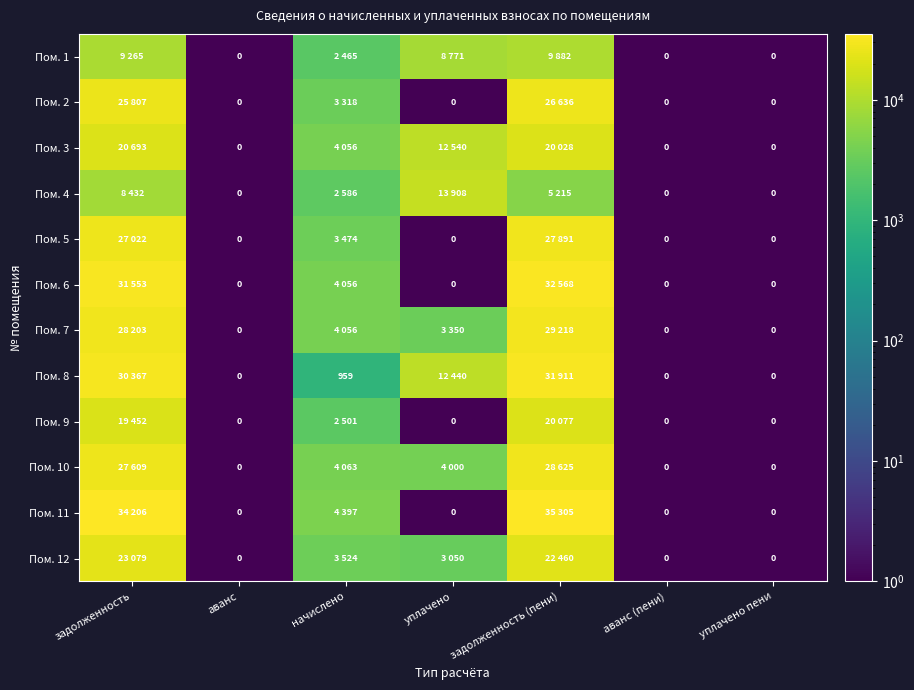

Rank the series at аванс from lowest to highest value.

Пом. 1, Пом. 2, Пом. 3, Пом. 4, Пом. 5, Пом. 6, Пом. 7, Пом. 8, Пом. 9, Пом. 10, Пом. 11, Пом. 12